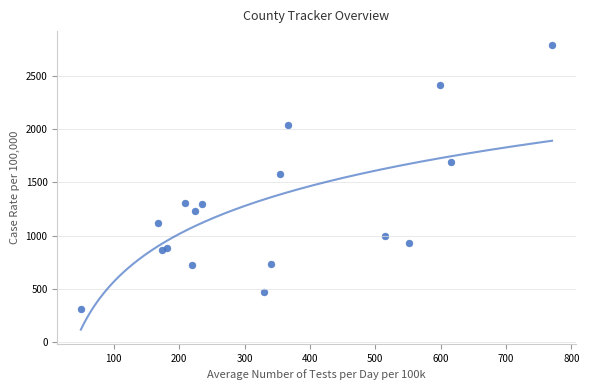

What Y value in the scatter plot is closest to 1549?

1580.9